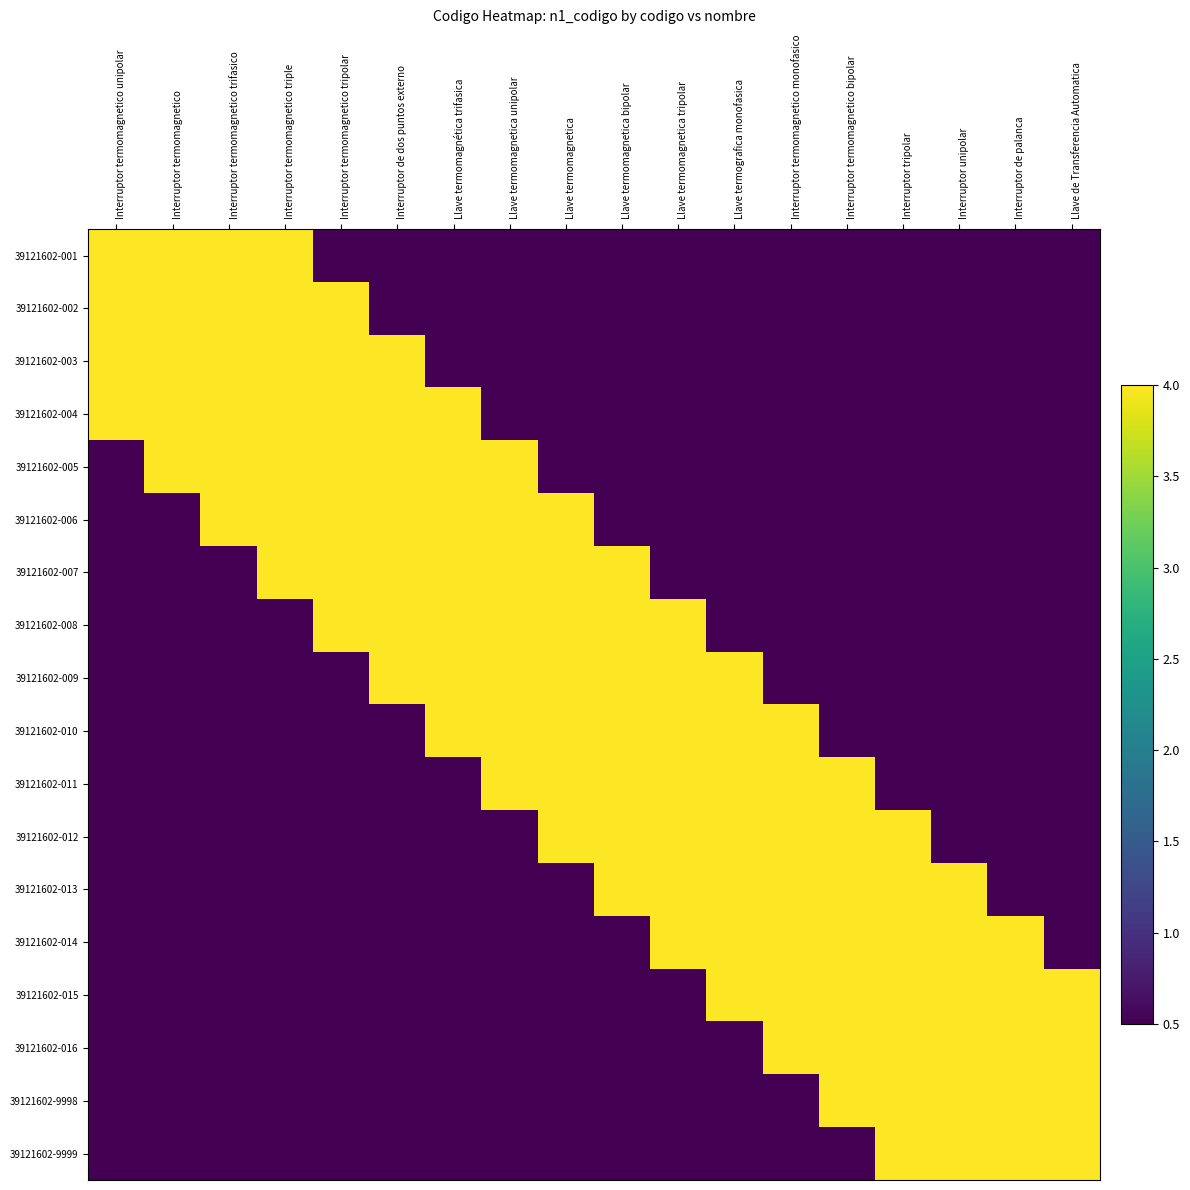

What is the minimum value shown in the chart?

0.5